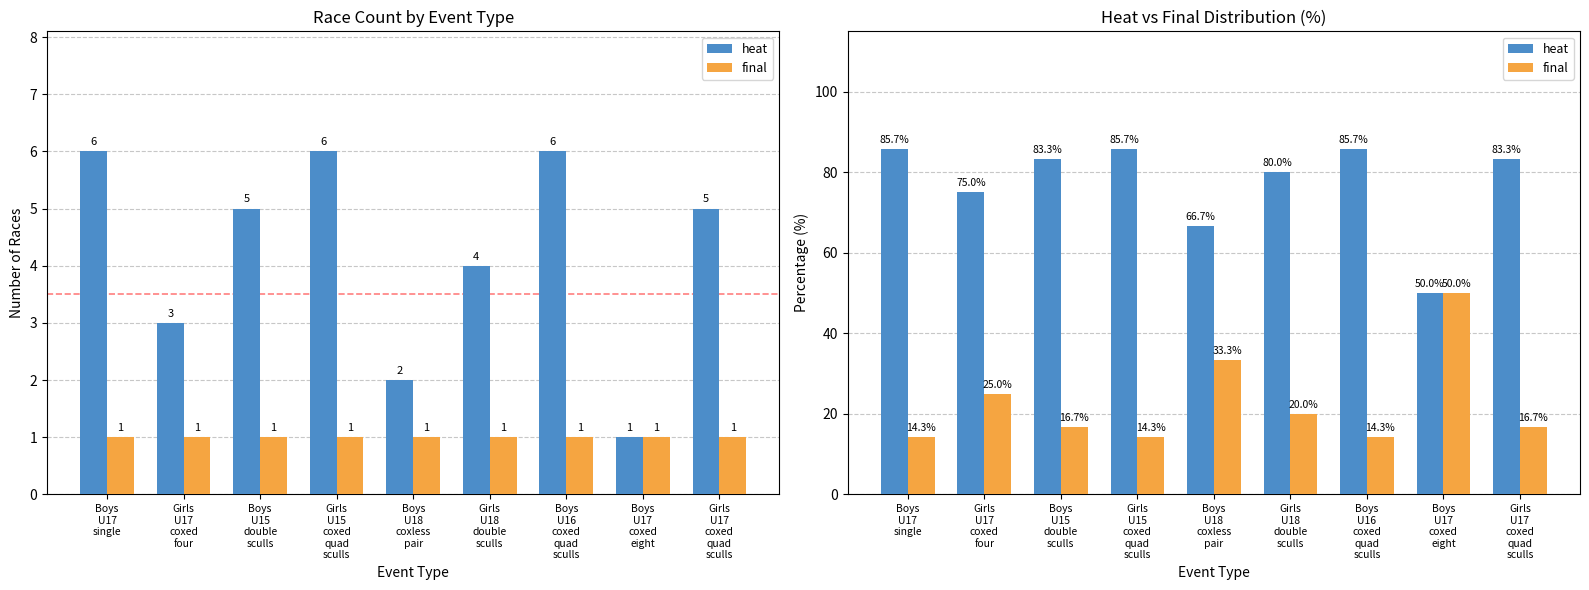

How many data points in heat are above 83?

5